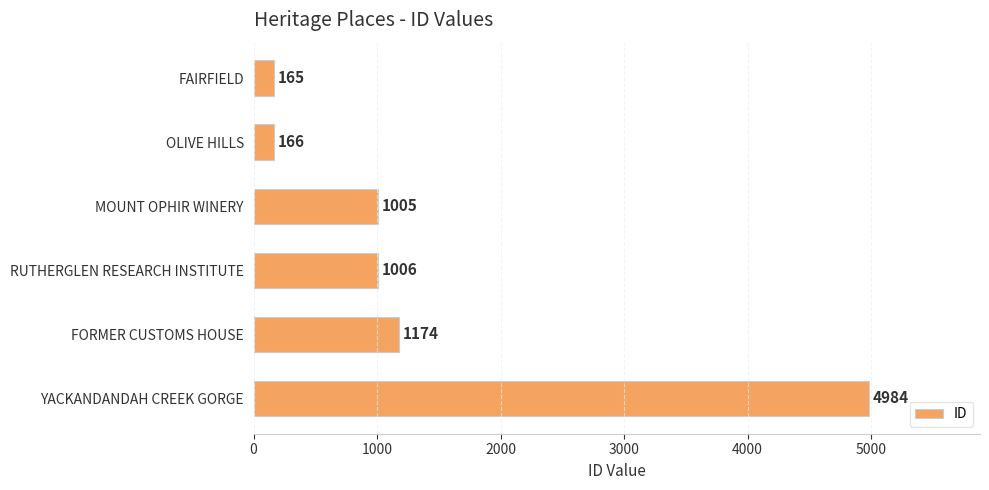

How many data points are less than 1006?

3